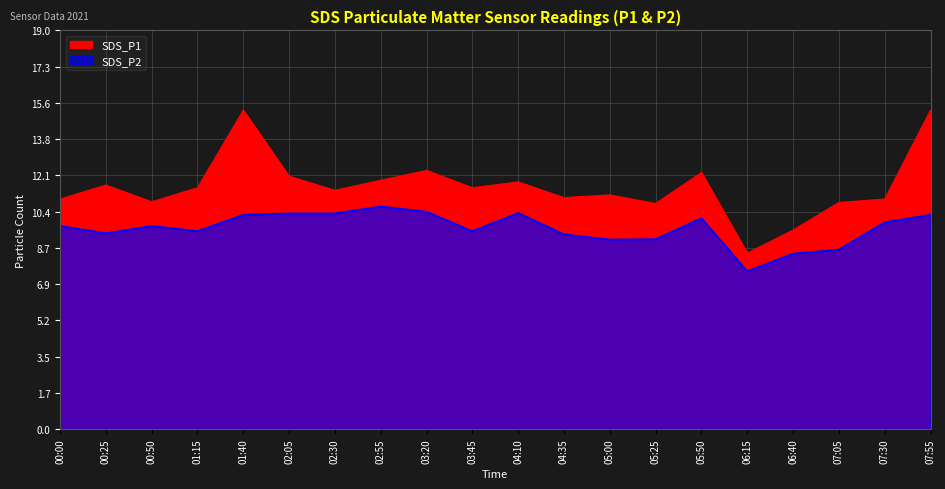

What is the approximate value of SDS_P2 at 04:35?

9.3